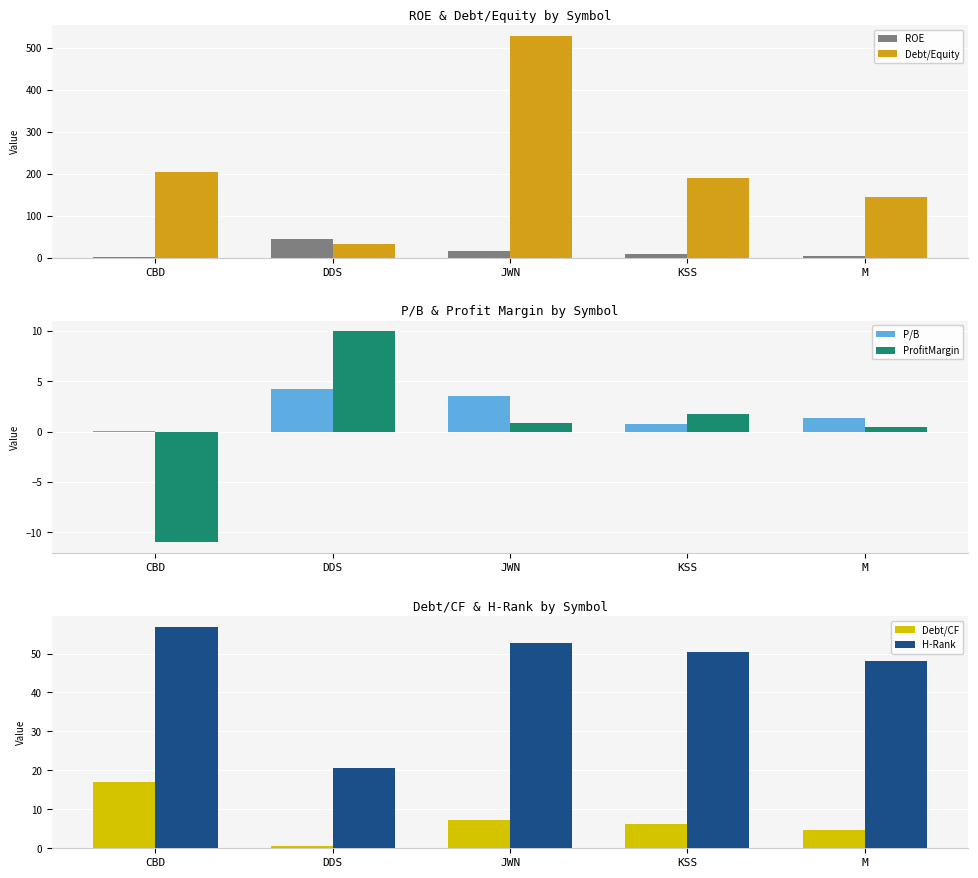

How many categories are shown in the chart?

5